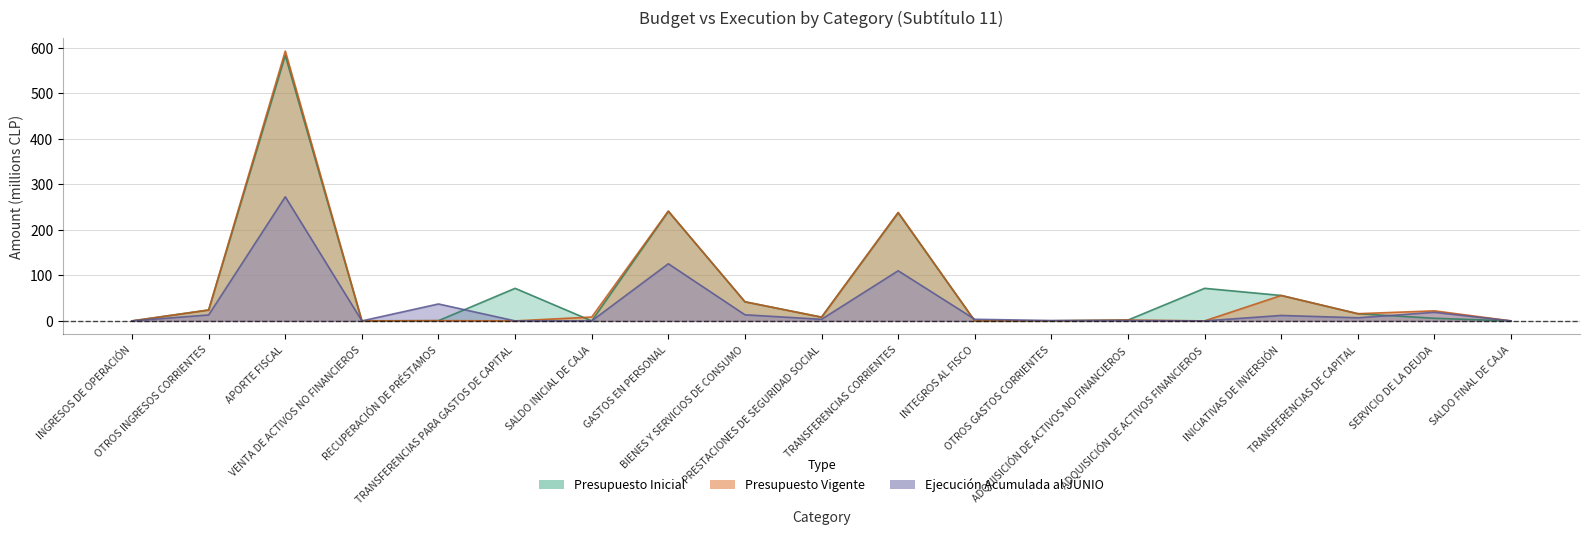

What is the sum of all Presupuesto Vigente values?

1251.6